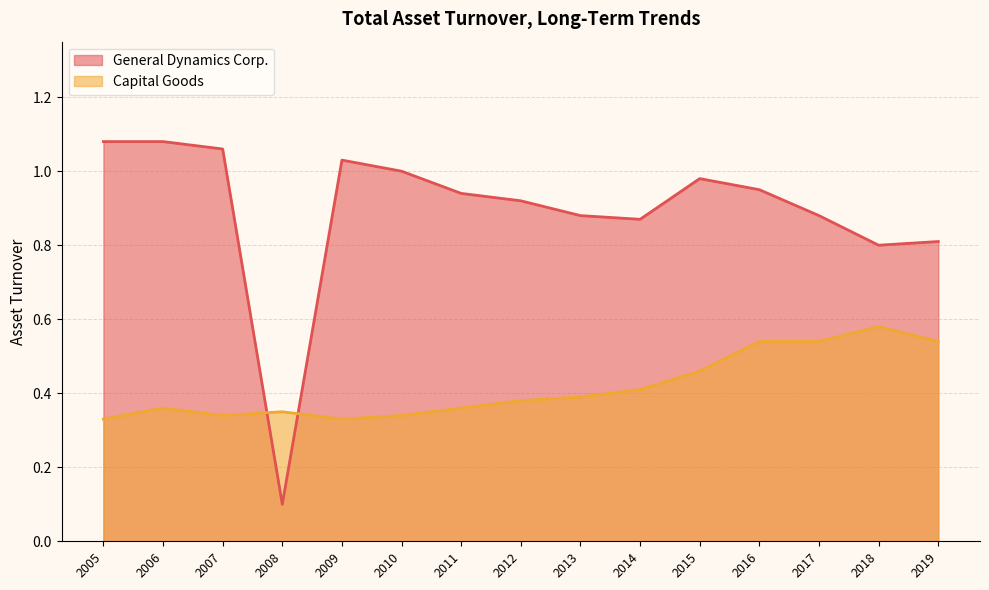

At 2007, list the series in order from largest to smallest.

General Dynamics Corp., Capital Goods